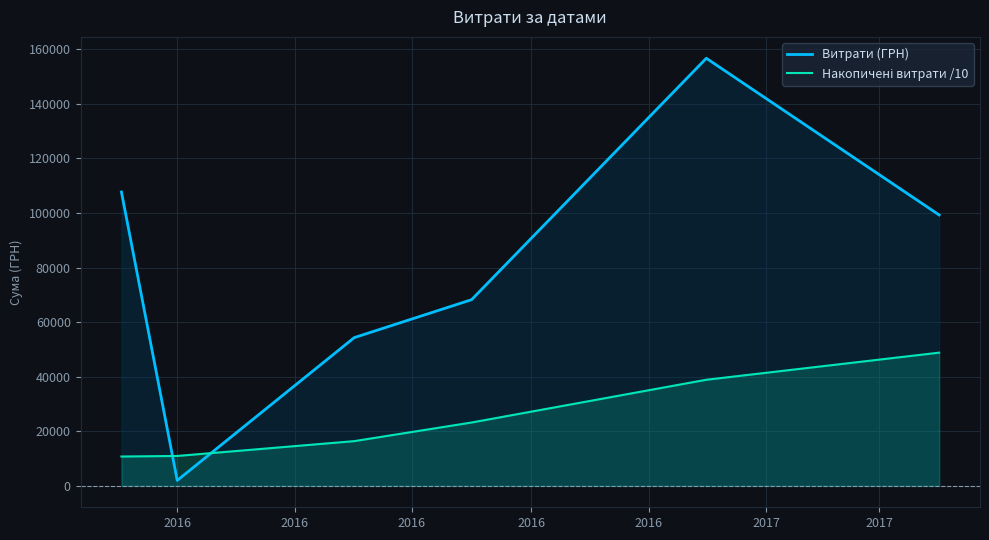

What is the sum of all Витрати (ГРН) values?

488165.5